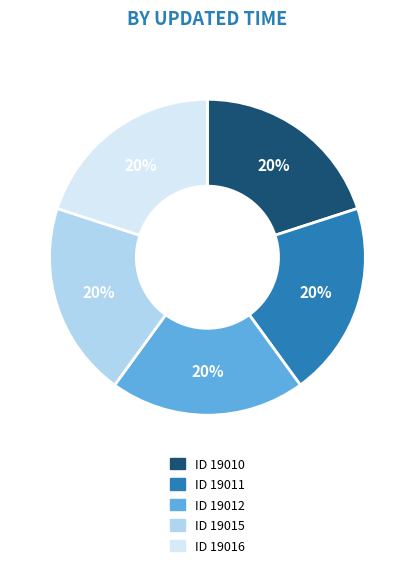

Does any single category account for the majority?

No